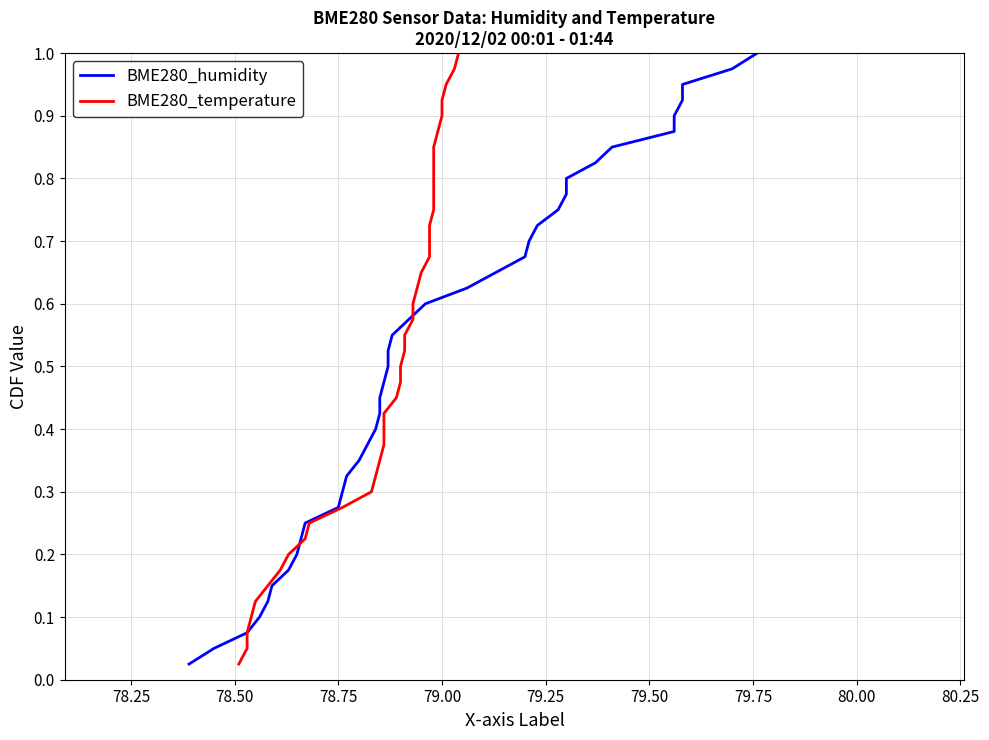

What is the total value across all series at 80.00?

0.5